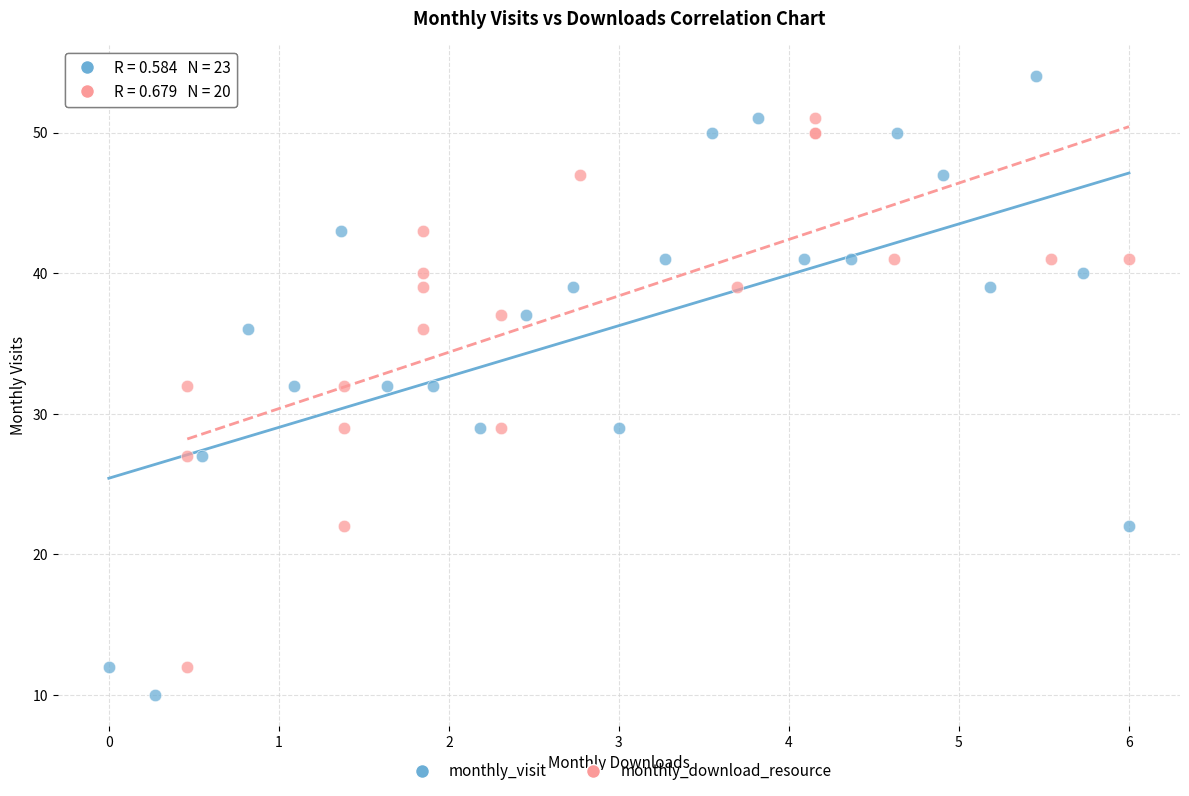

Which series reaches the minimum Y coordinate?

monthly_visit